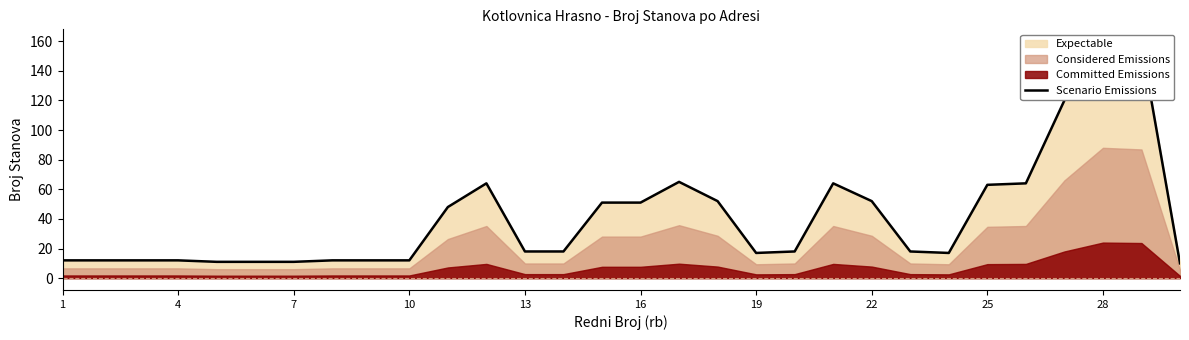

True or false: the data has more than 1 interior local peaks.

True